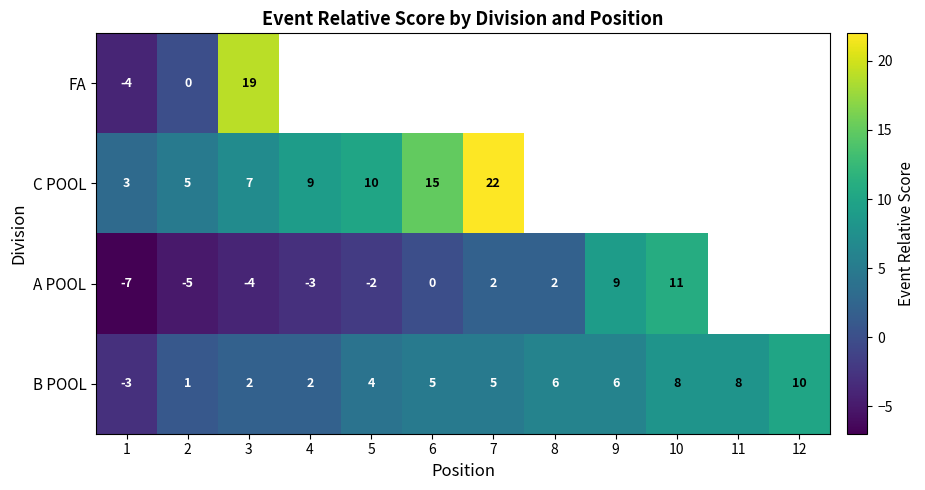

The B POOL series shows 2 at 4. True or false?

True